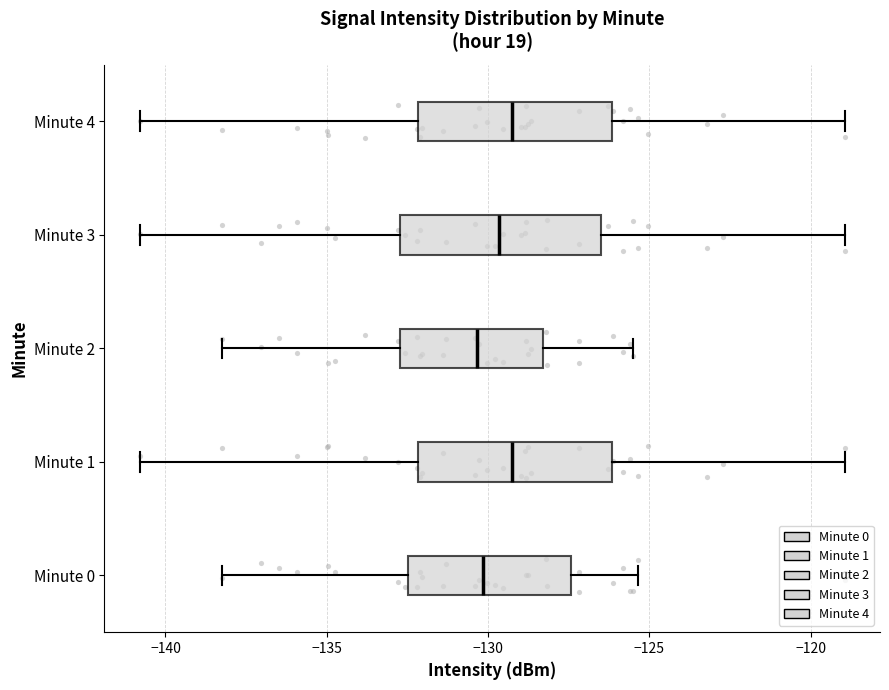

Where does the left whisker of the box for Minute 3 end on the x-axis? The values are not printed on the chart, so give them approximately, as read against the axis.

-141.0